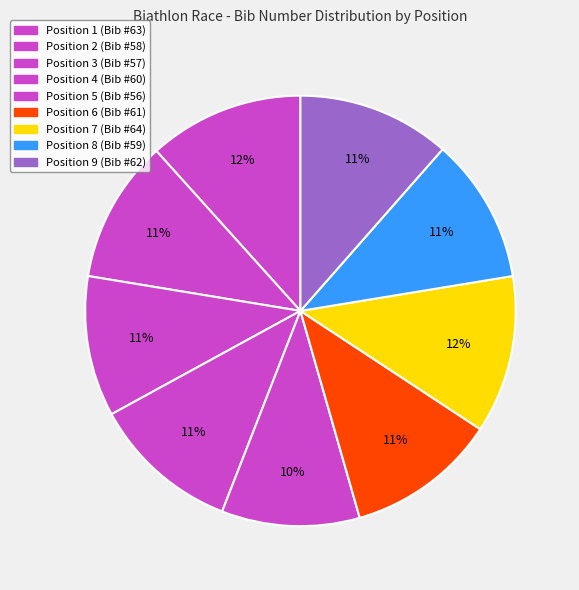

How many segments does this pie chart have?

9